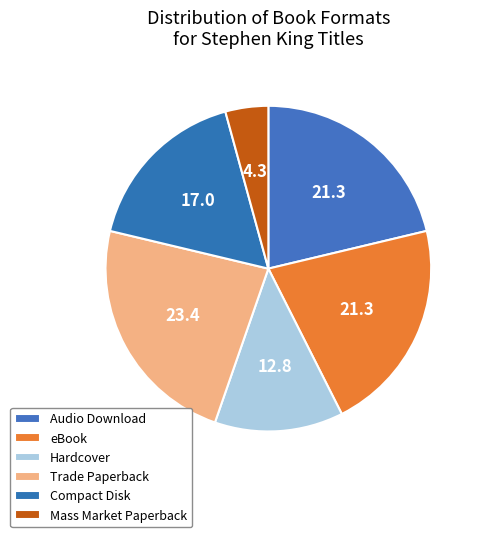

How many segments does this pie chart have?

6